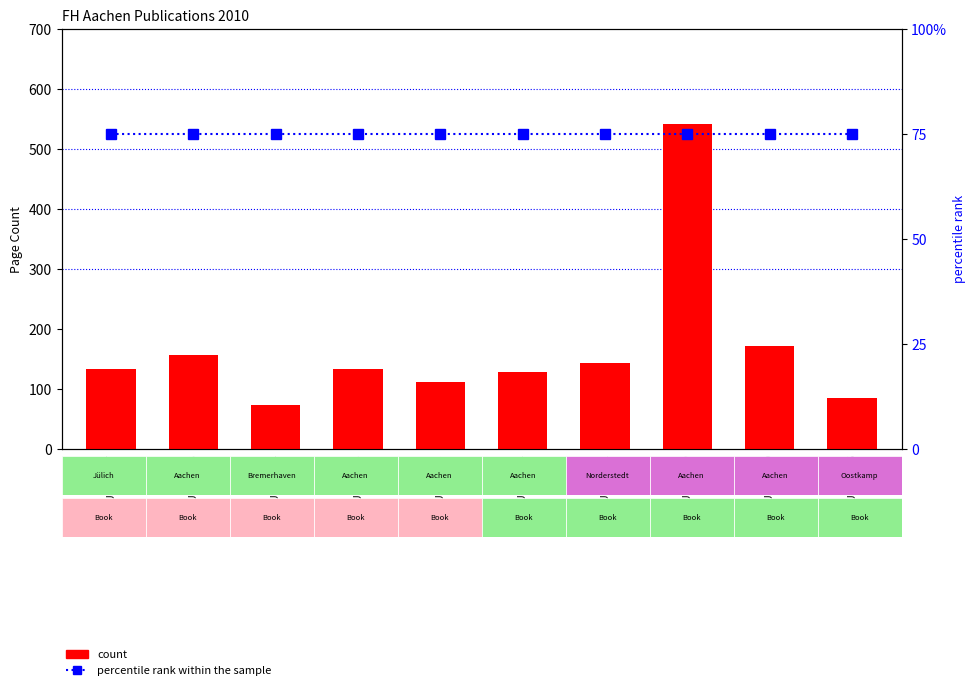

What is the average value of the count series?

168